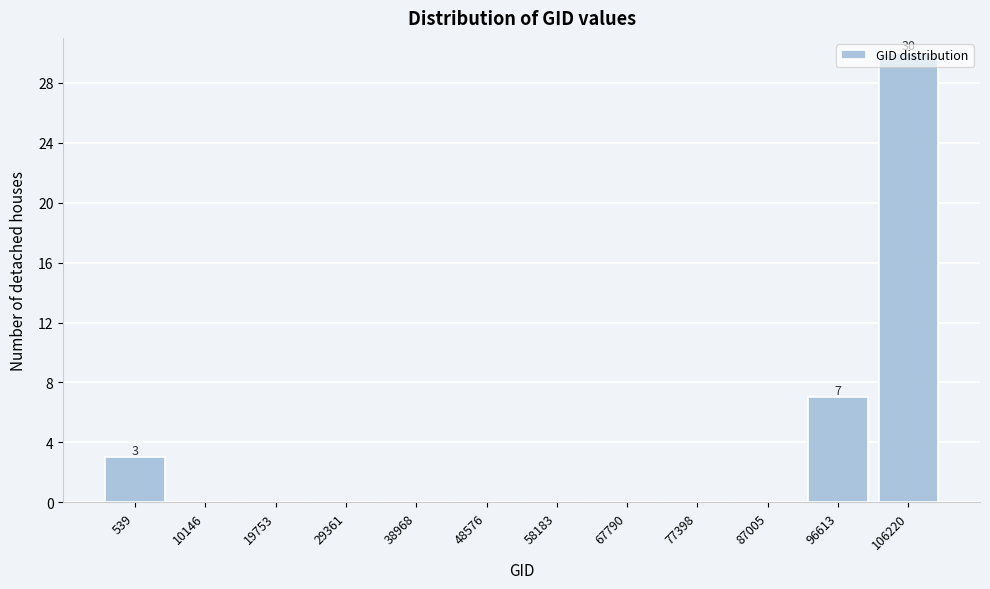

True or false: the data shows -10 at 48576.

False